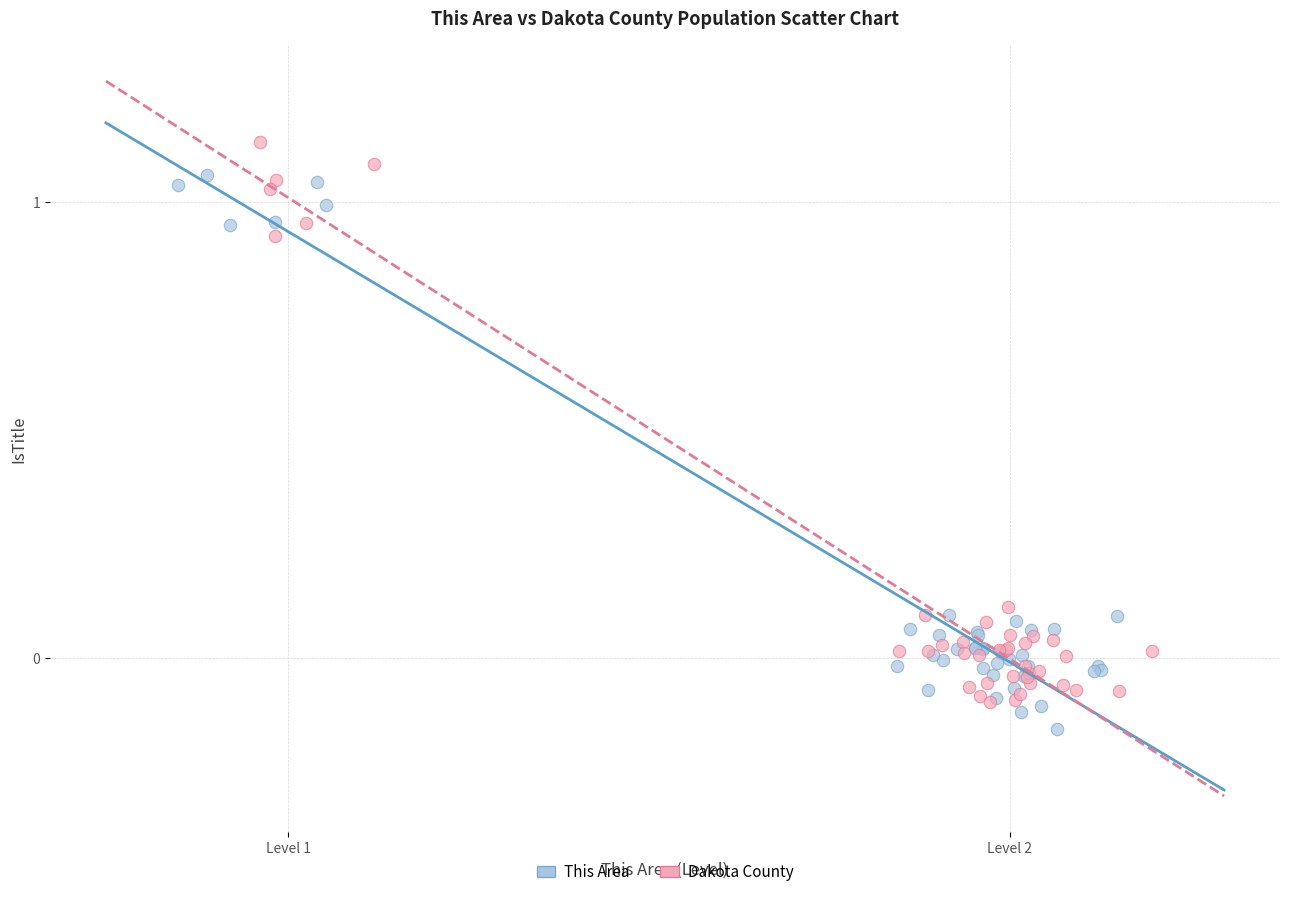

Which series reaches the maximum Y coordinate?

Dakota County